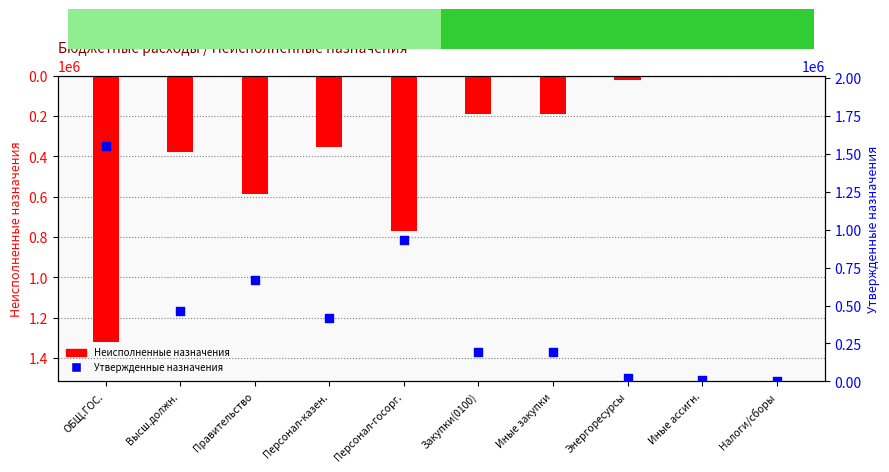

What are all the series names shown in the legend?

Неисполненные назначения, Утвержденные назначения